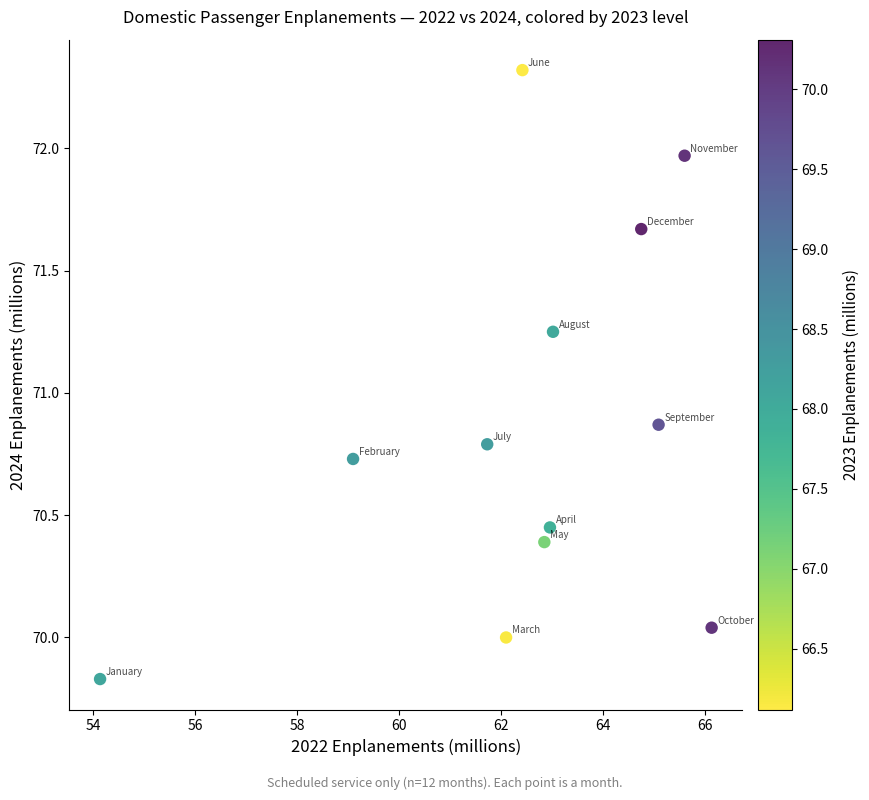

What is the average X value?

62.5